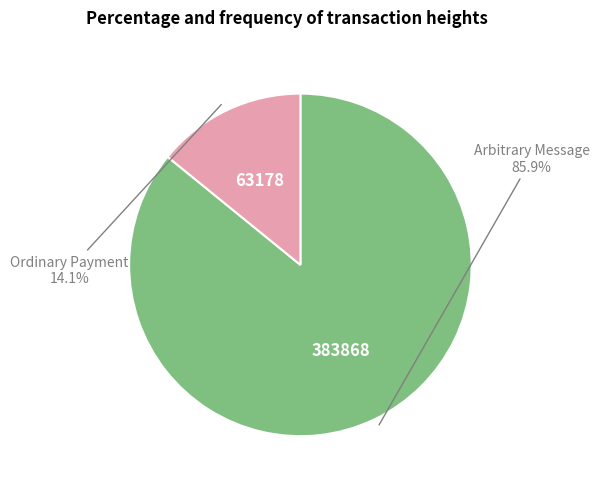

Does any single category account for the majority?

Yes